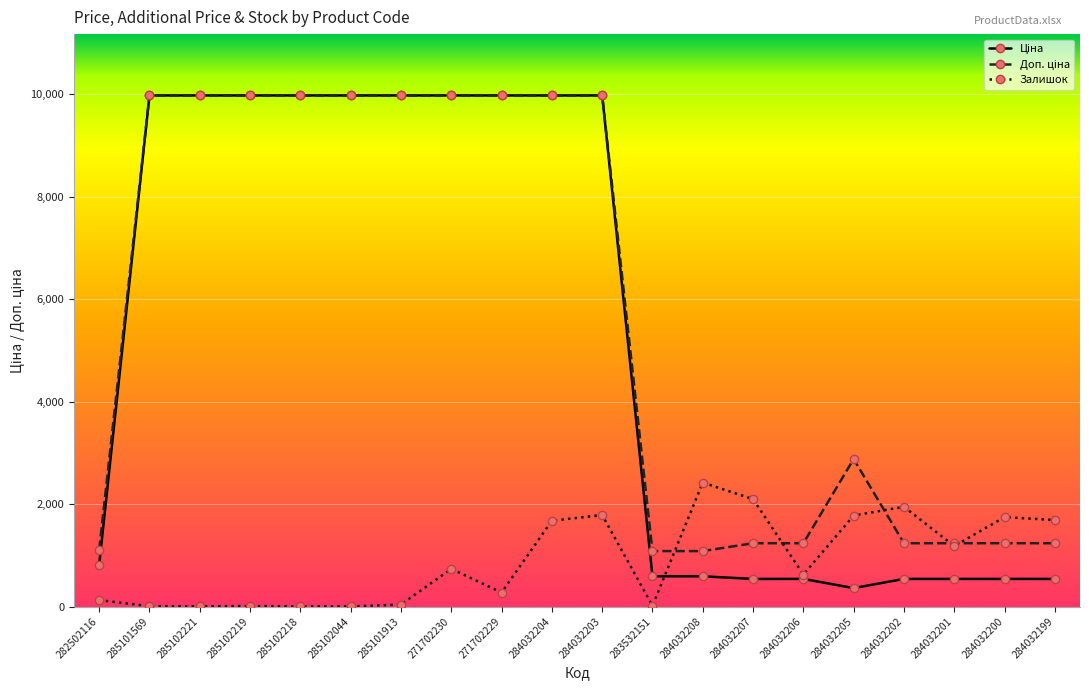

What is the difference between the highest and lowest values at 271702229?

9702.0